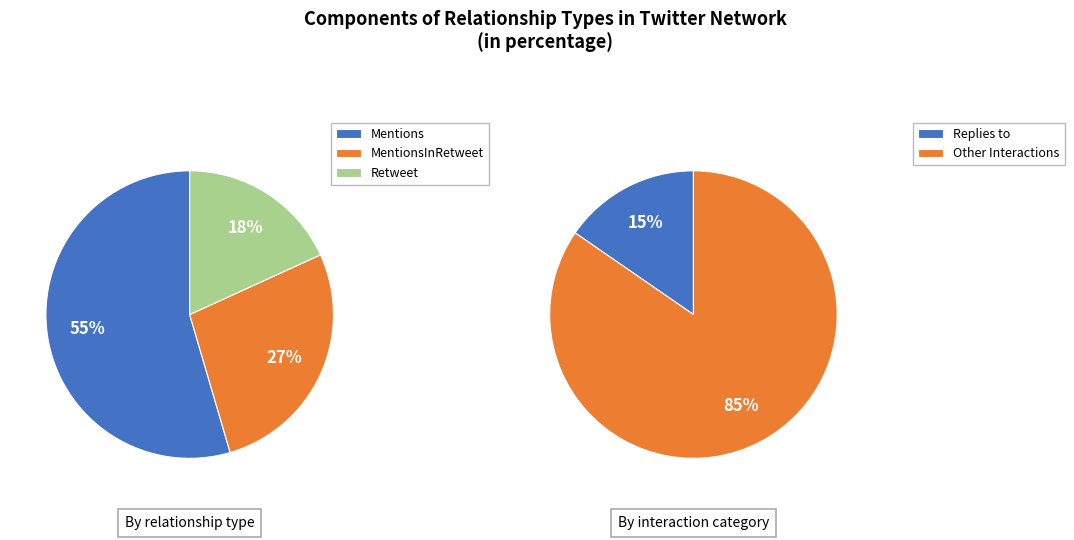

Between MentionsInRetweet and Retweet, which is larger?

MentionsInRetweet